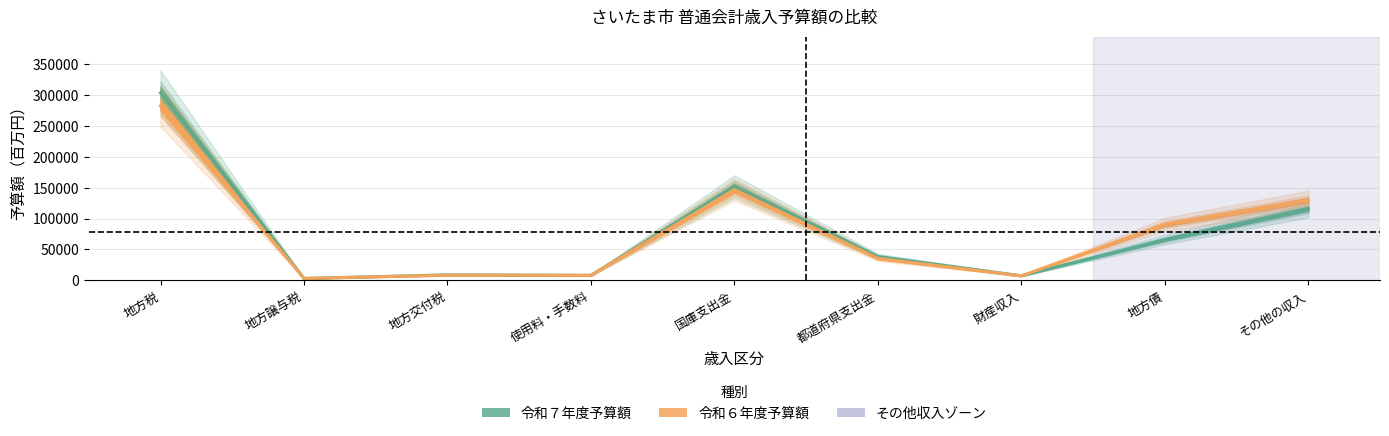

What are all the series names shown in the legend?

令和７年度予算額, 令和６年度予算額